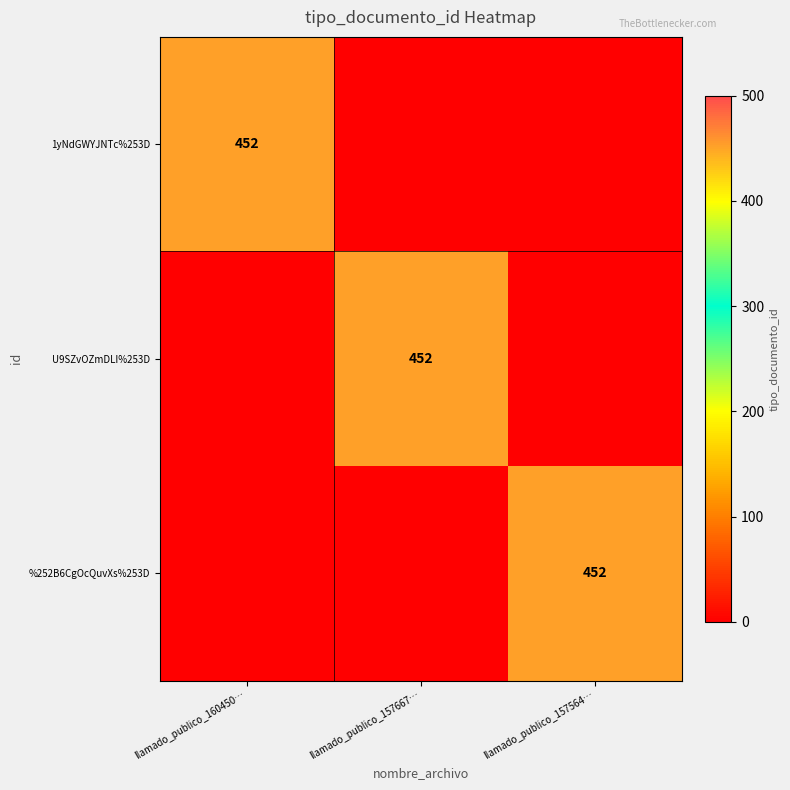

Is it true that U9SZvOZmDLI%253D equals 452 at llamado_publico_157667…?

True